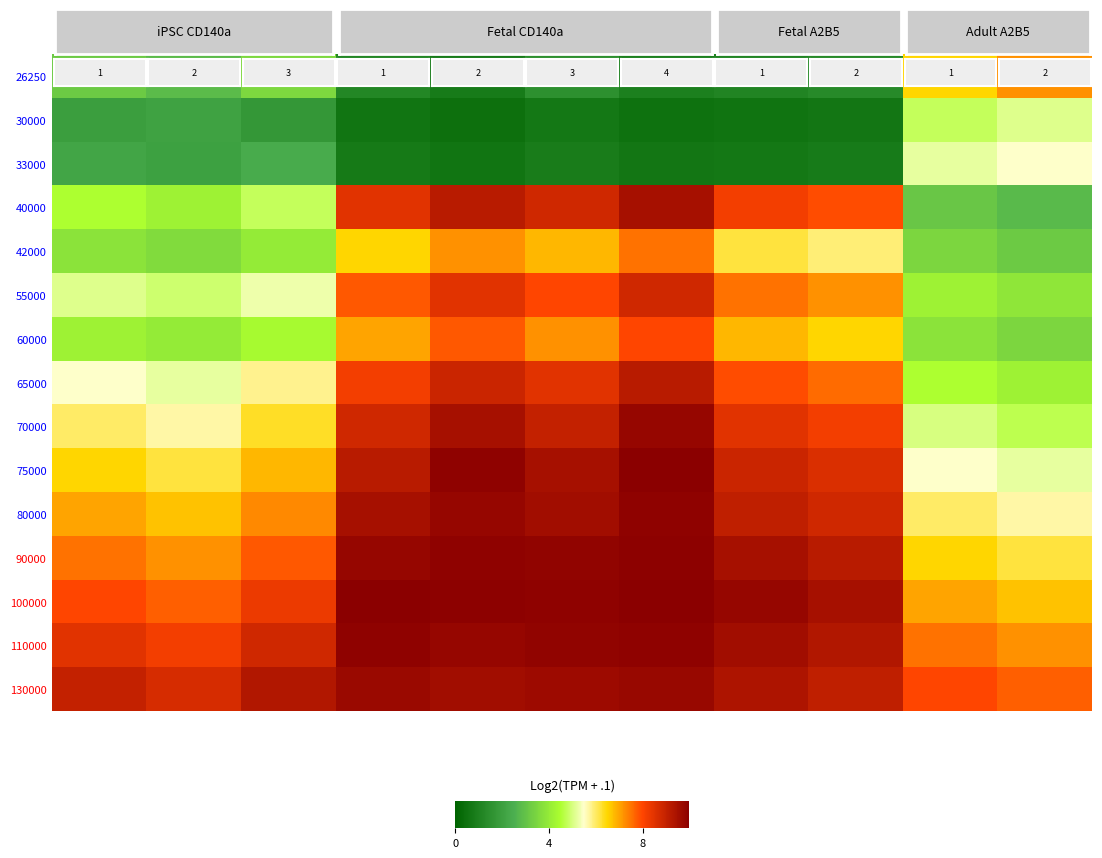

Which series has the largest total across all categories?

130000